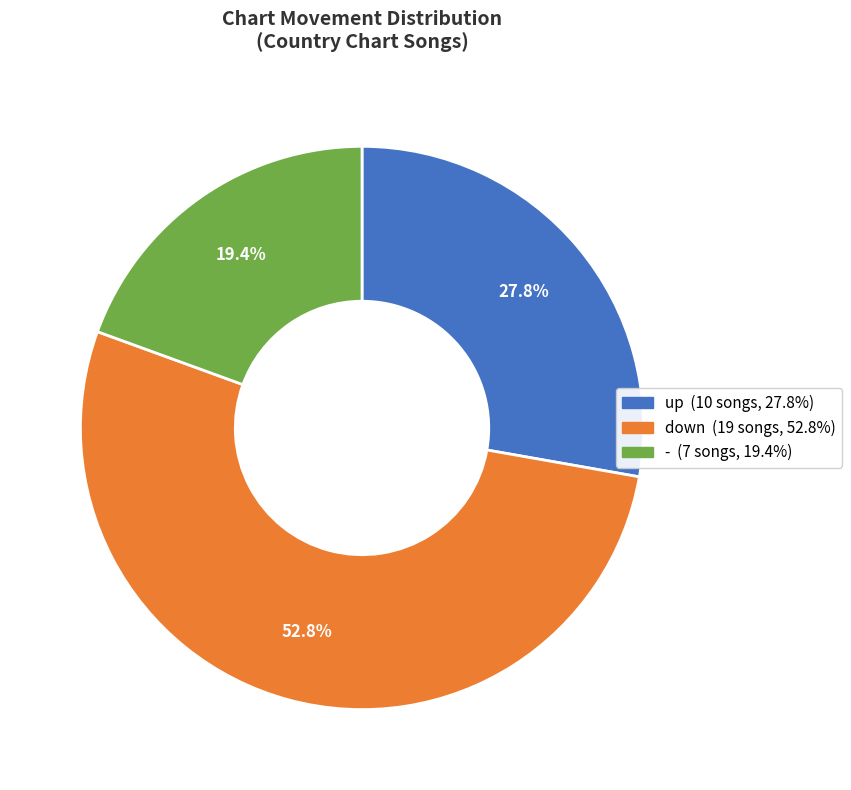

The up slice represents 43% of the pie. True or false?

False